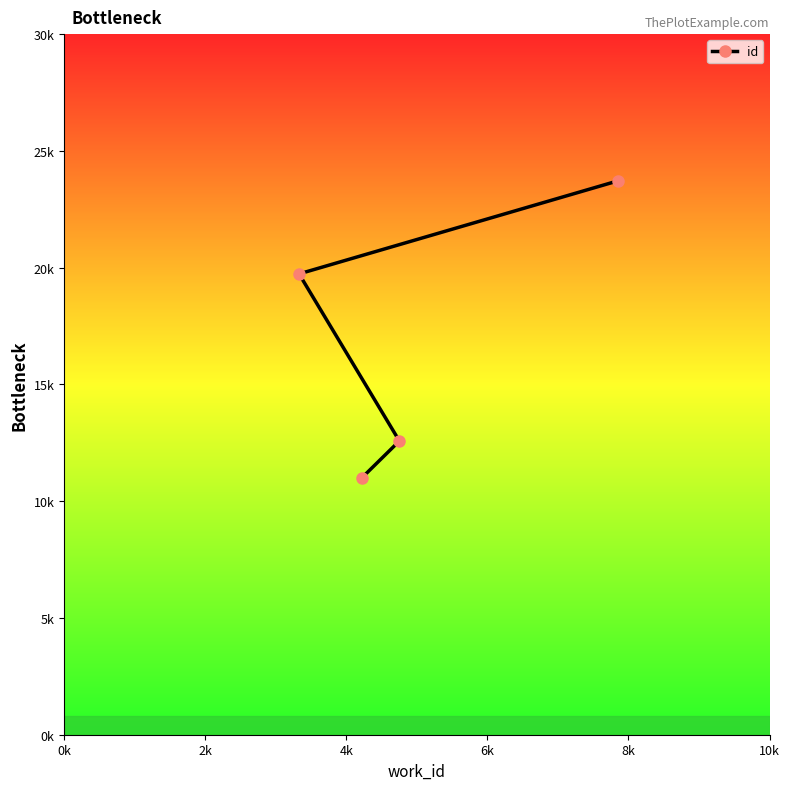

Which has a higher value, 6k or 4k?

6k